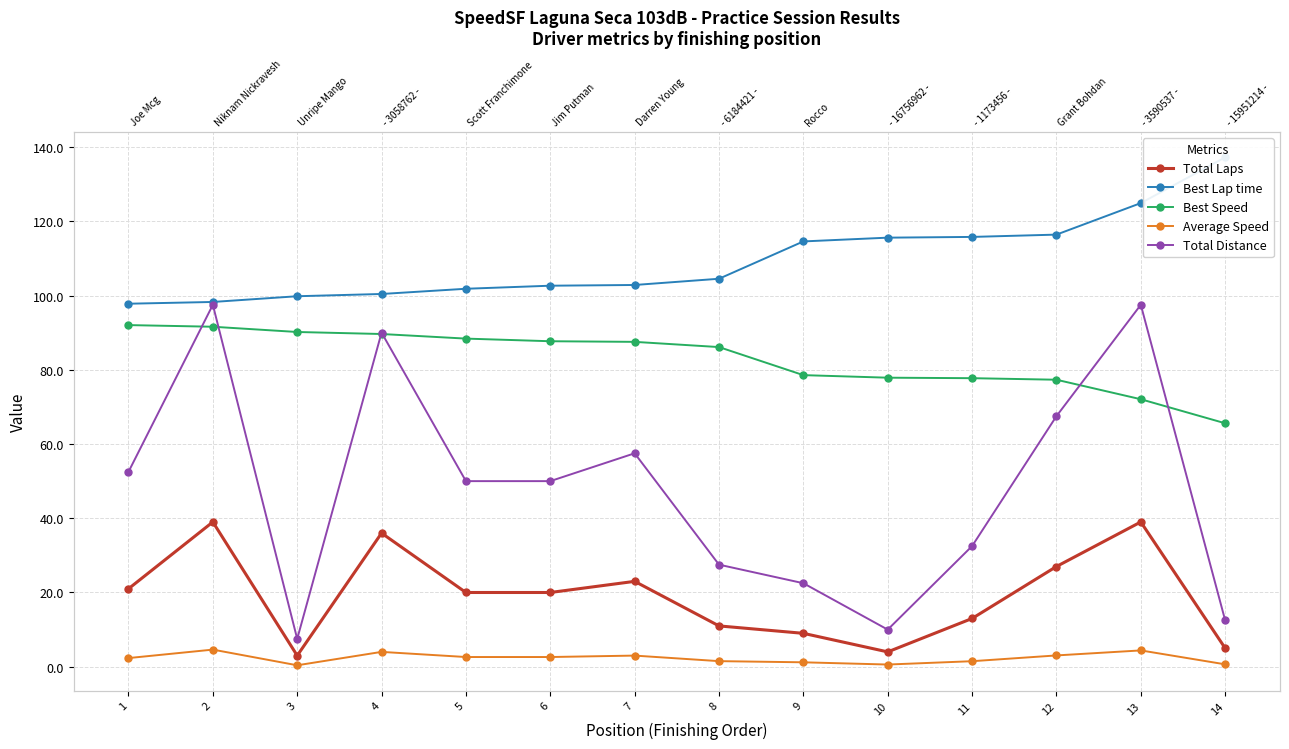

True or false: Average Speed and Best Lap time cross at least once.

False